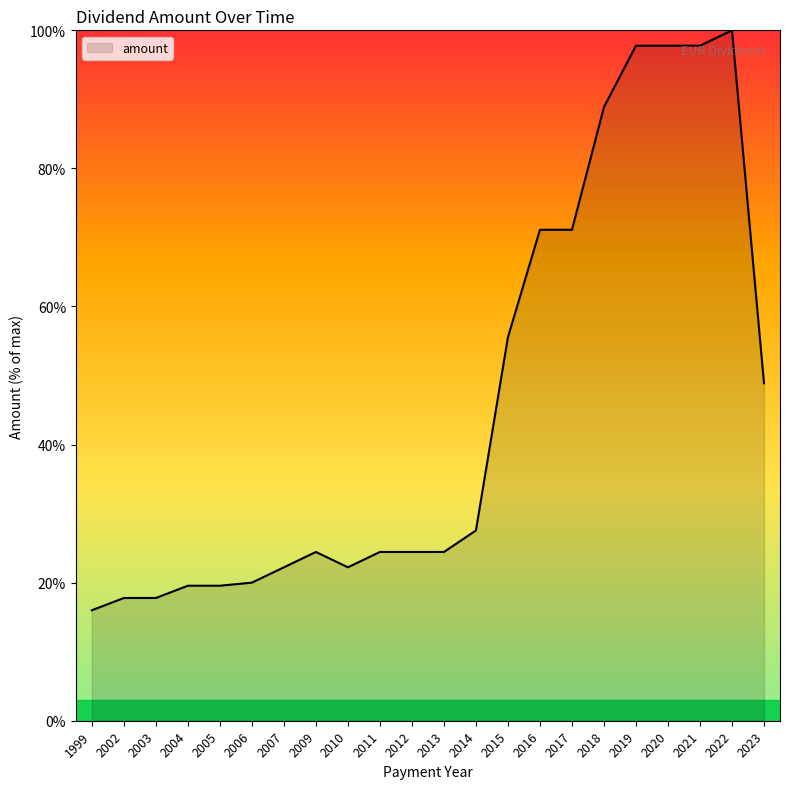

Which has a higher value, 2022 or 2011?

2022